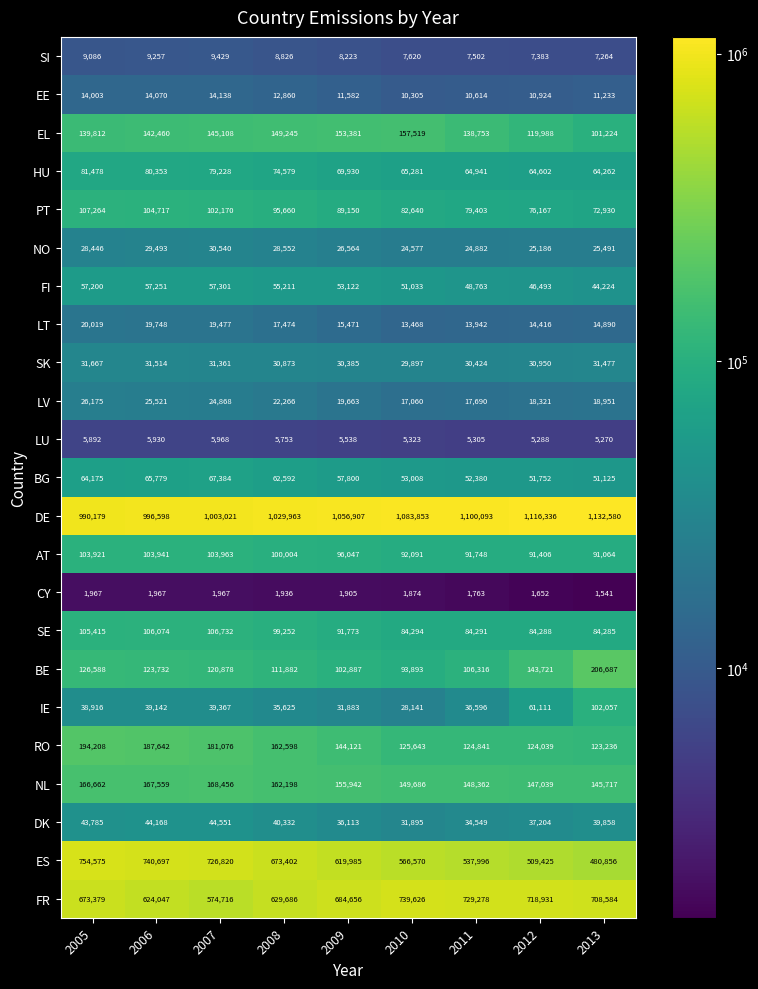

The SI series shows 3026 at 2010. True or false?

False